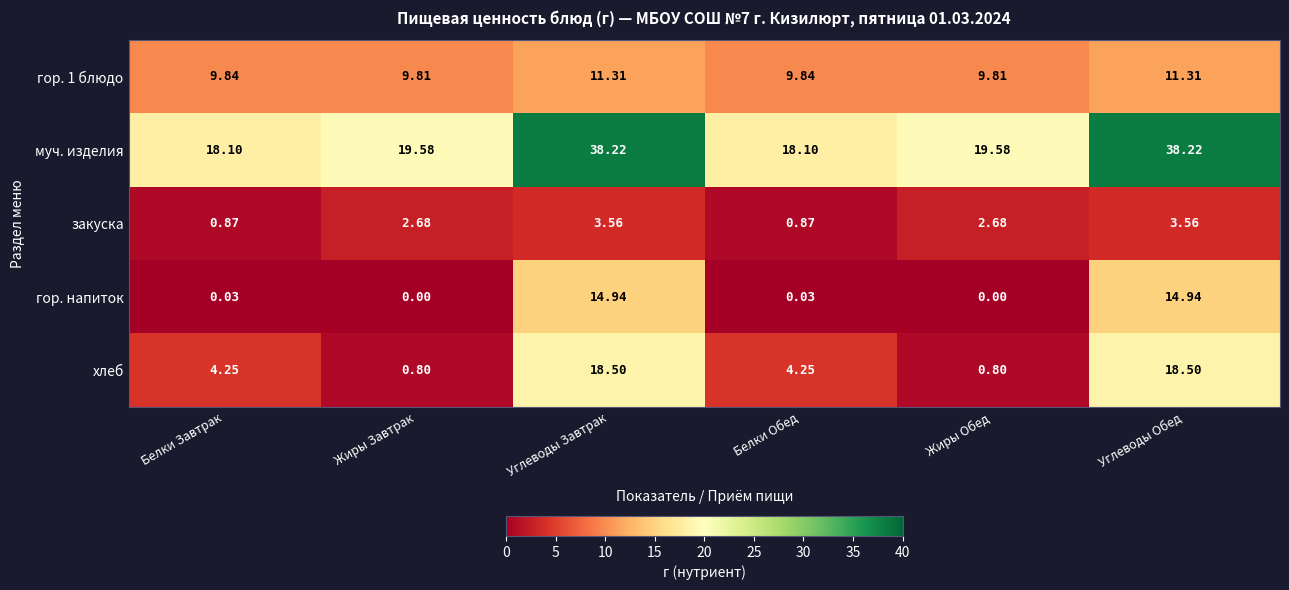

Which series changed the most between Белки Обед and Жиры Обед?

хлеб